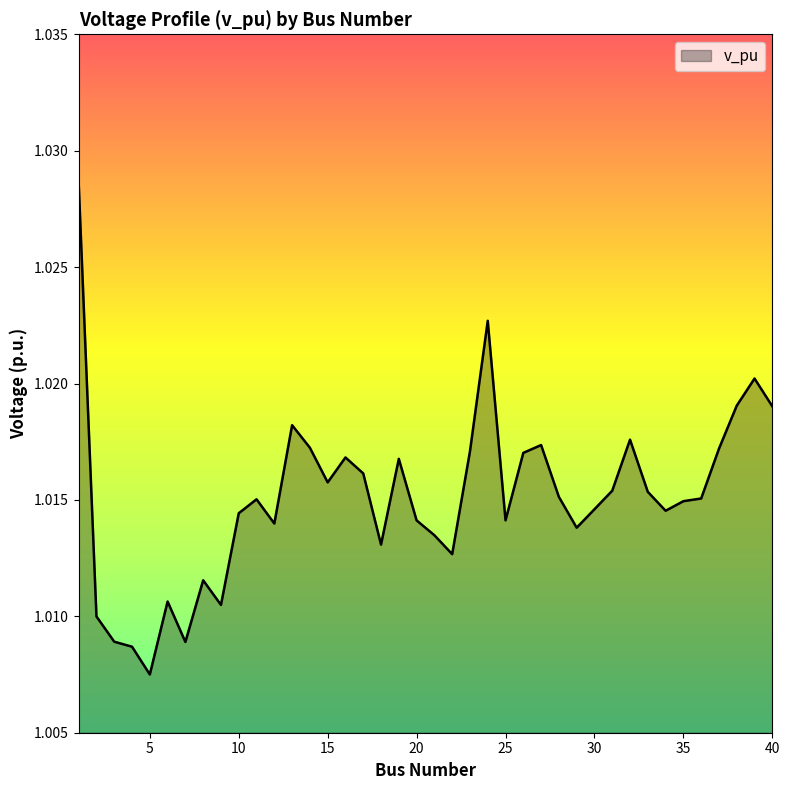

True or false: the data has more than 1 interior local peaks.

True